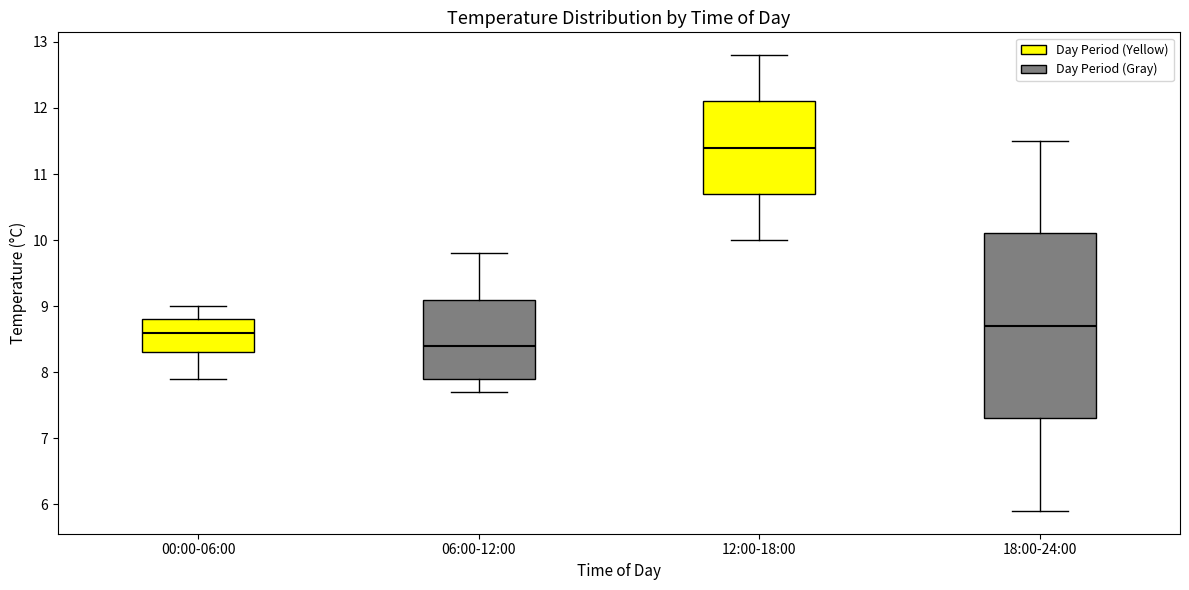

Comparing the boxes themselves (not the whiskers), which one is the tallest?

18:00-24:00